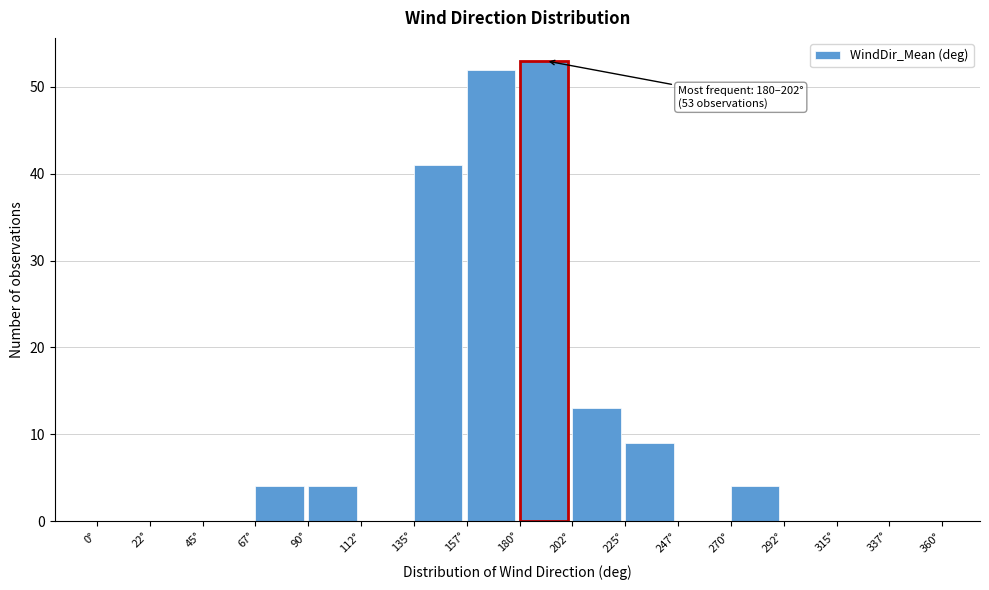

Which range on the x-axis has the tallest bar?

180.0 to 202.5